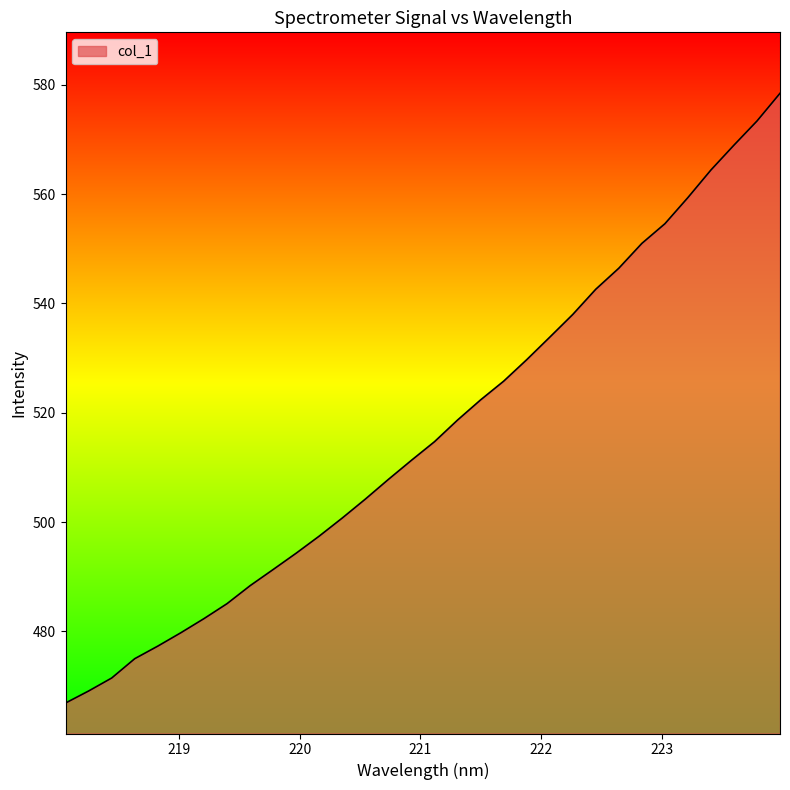

What is the greatest value displayed?

578.4